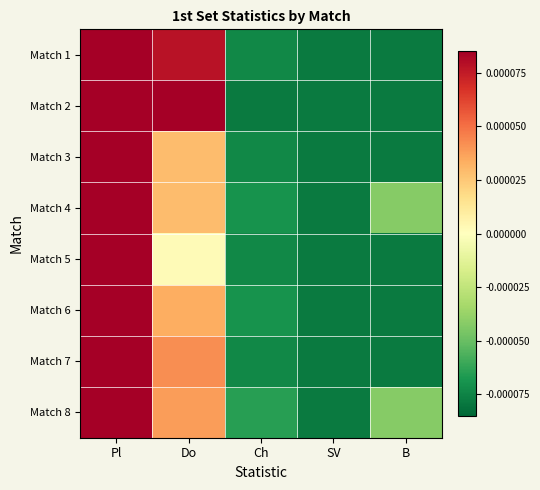

Which category has the highest value across all series?

Pl